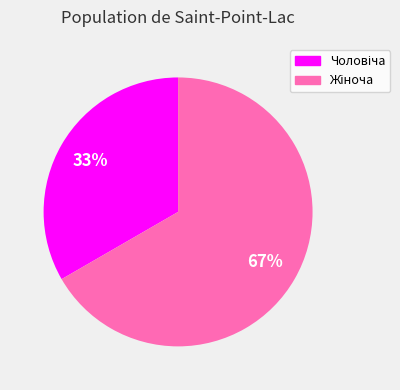

Does any single category account for the majority?

Yes